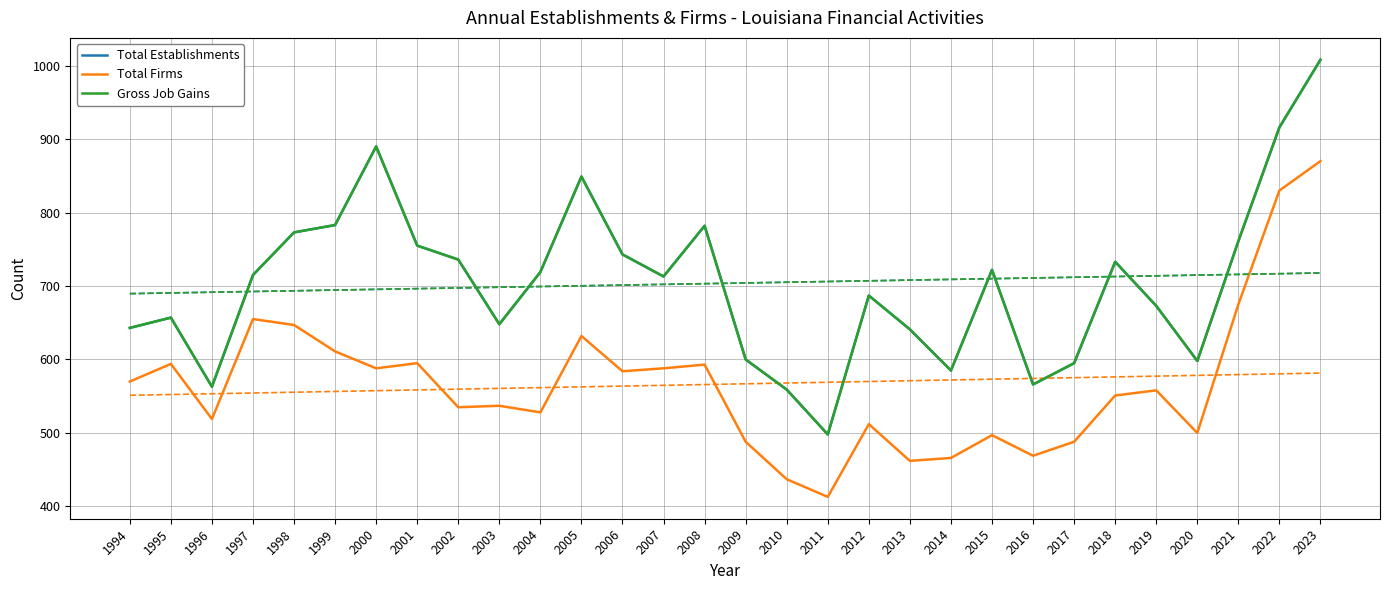

True or false: Total Firms and Total Establishments intersect in this chart.

False